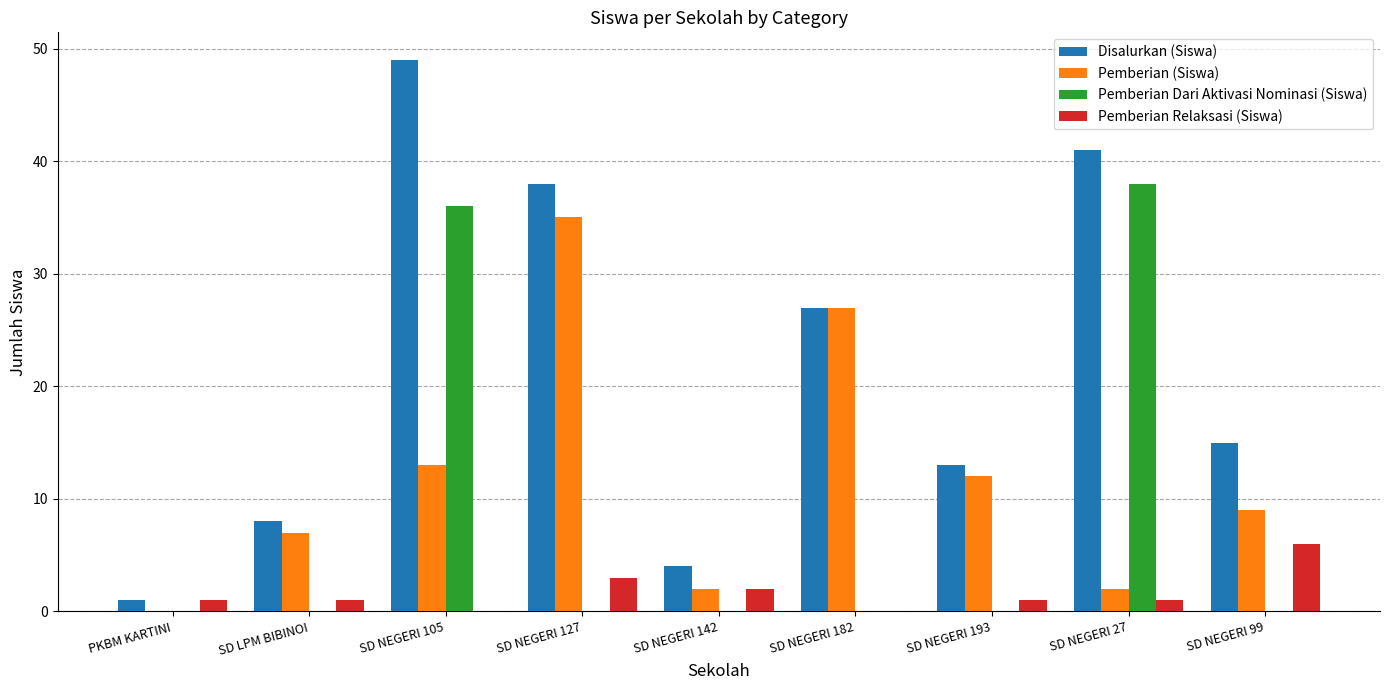

What is the difference between the Pemberian Relaksasi (Siswa) values at SD NEGERI 142 and SD NEGERI 193?

1